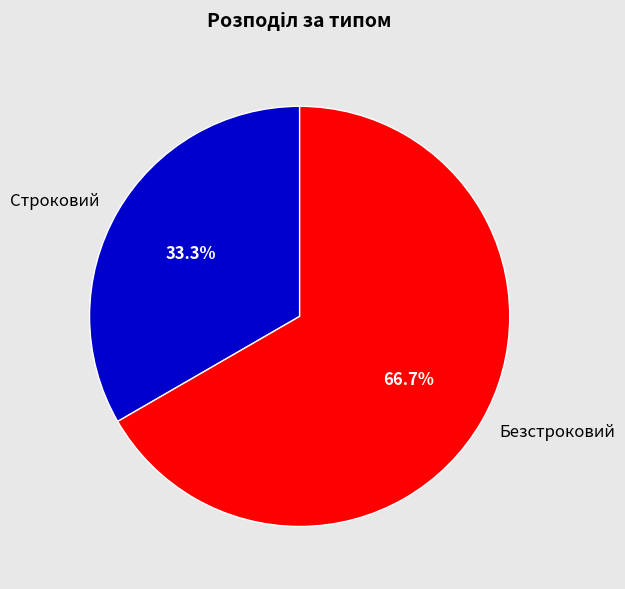

What percentage is NOT represented by Безстроковий?

33.3%